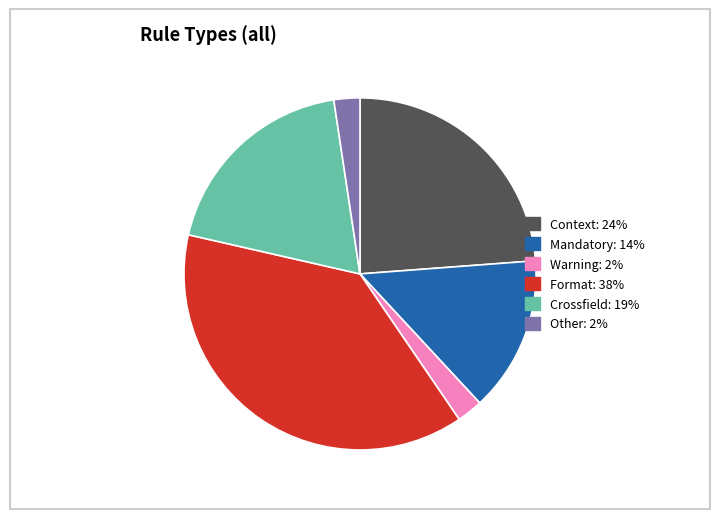

How many slices are in this pie chart?

6